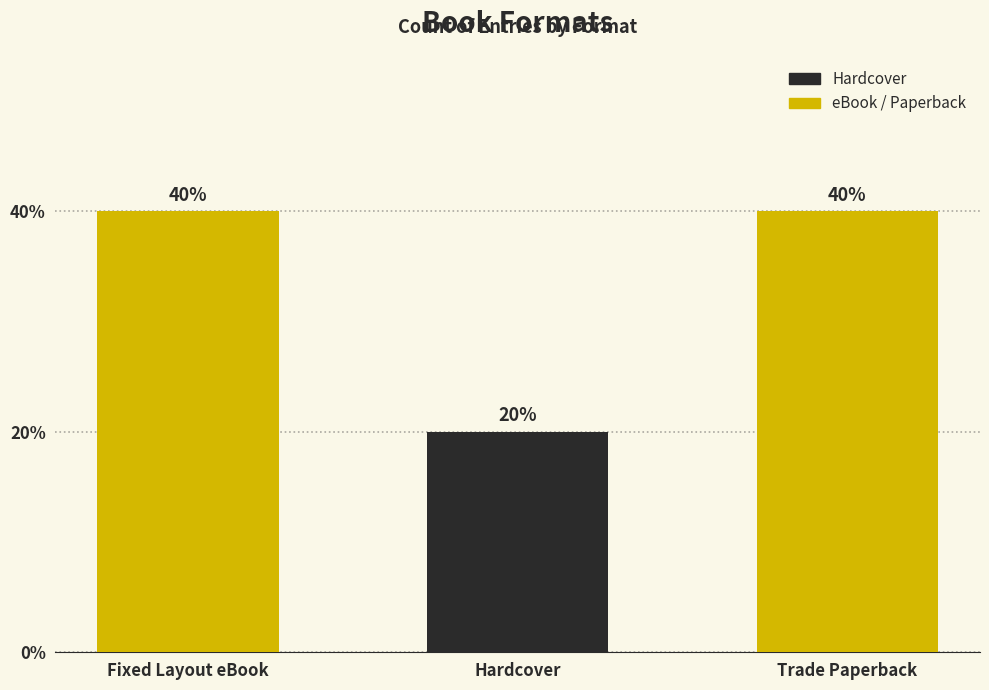

Are the bars horizontal?

No